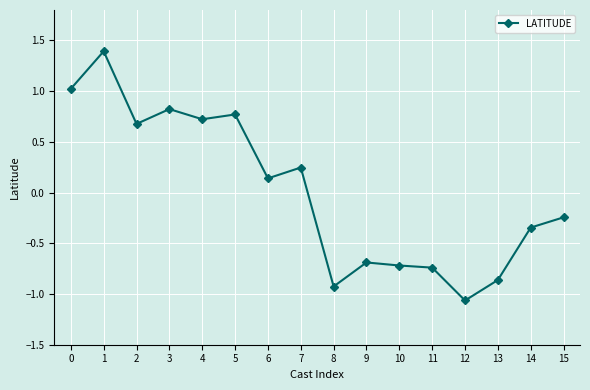

How many distinct data groups are displayed?

1